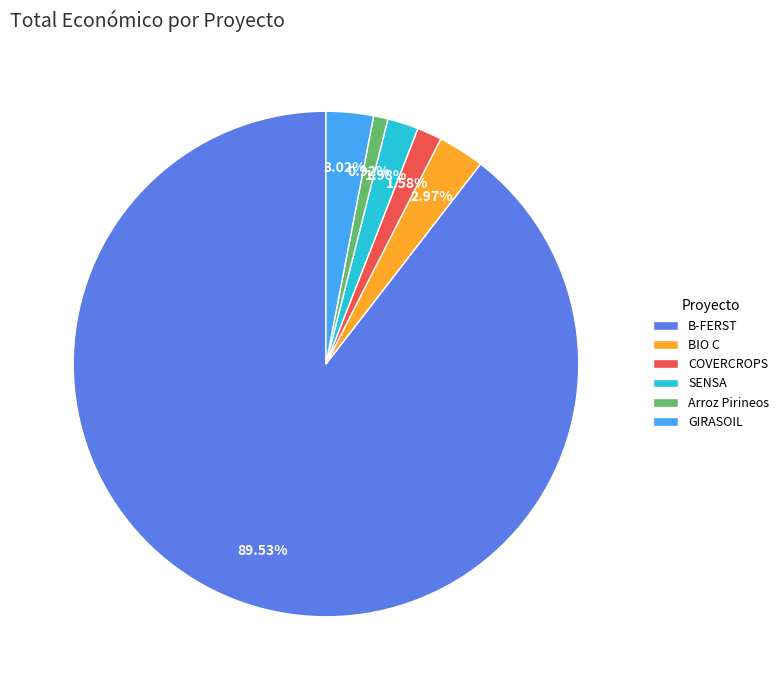

To the nearest percent, what percentage of the pie is B-FERST?

90%